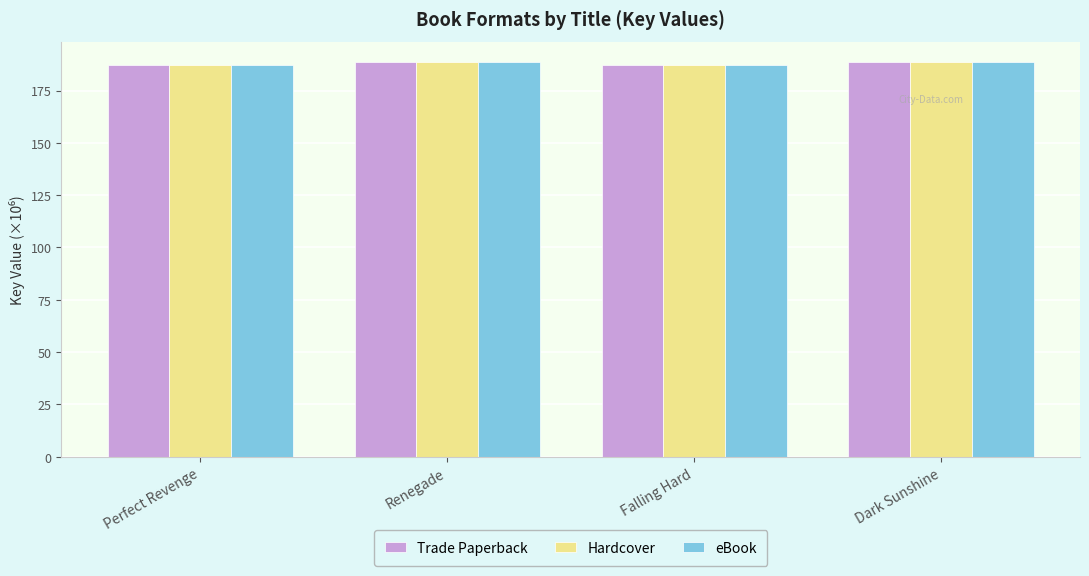

Reading right to left, list all the values displayed in this chart.

Trade Paperback: 188.9	187.1	188.9	187.1
Hardcover: 188.9	187.1	188.9	187.1
eBook: 188.9	187.1	188.9	187.1